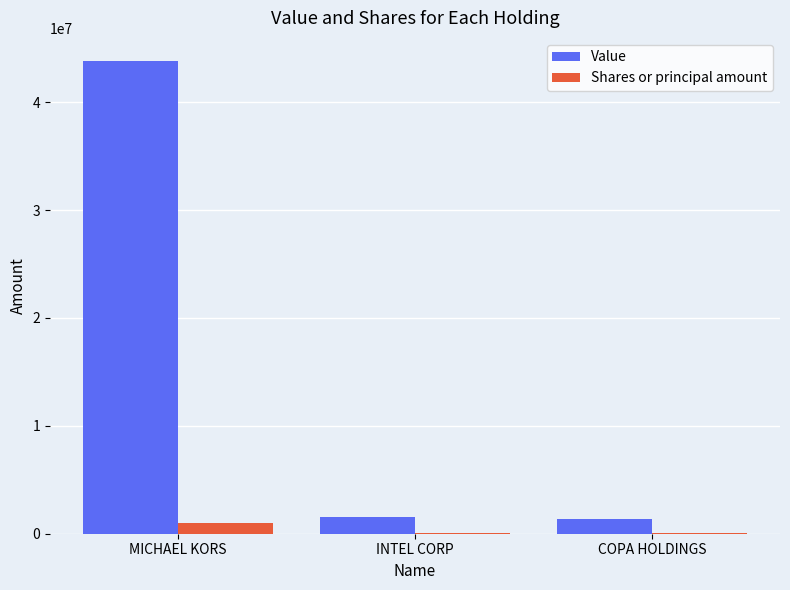

Which series changed the most between MICHAEL KORS and INTEL CORP?

Value